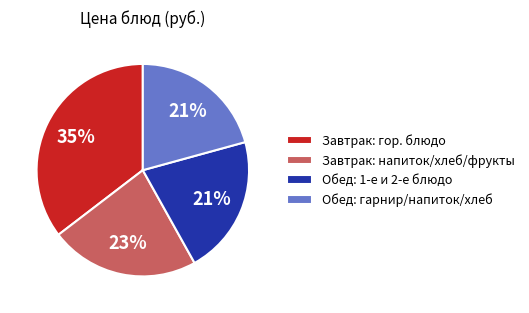

What is the ratio of the value at Завтрак: напиток/хлеб/фрукты to the value at Обед: 1-е и 2-е блюдо?

1.1